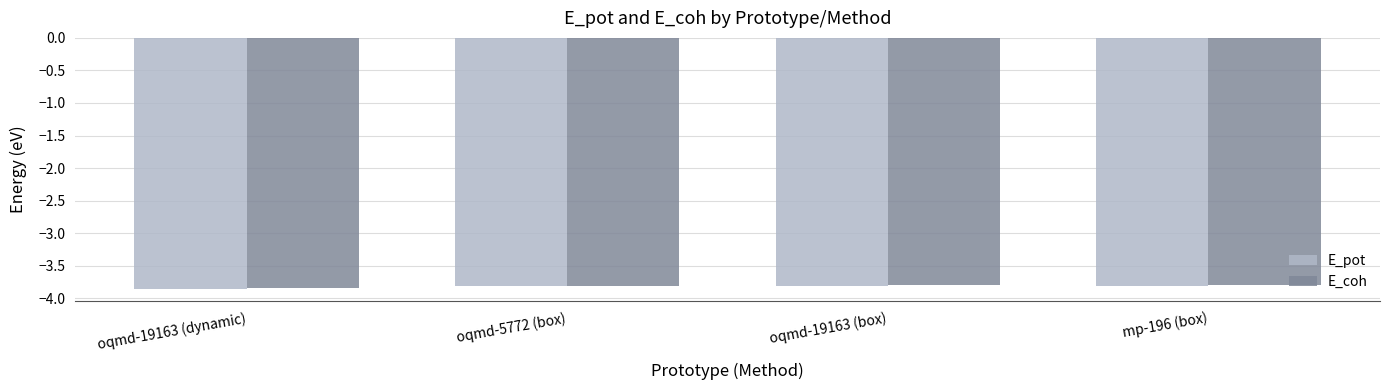

Is it true that E_pot equals -5.0 at oqmd-19163 (dynamic)?

False